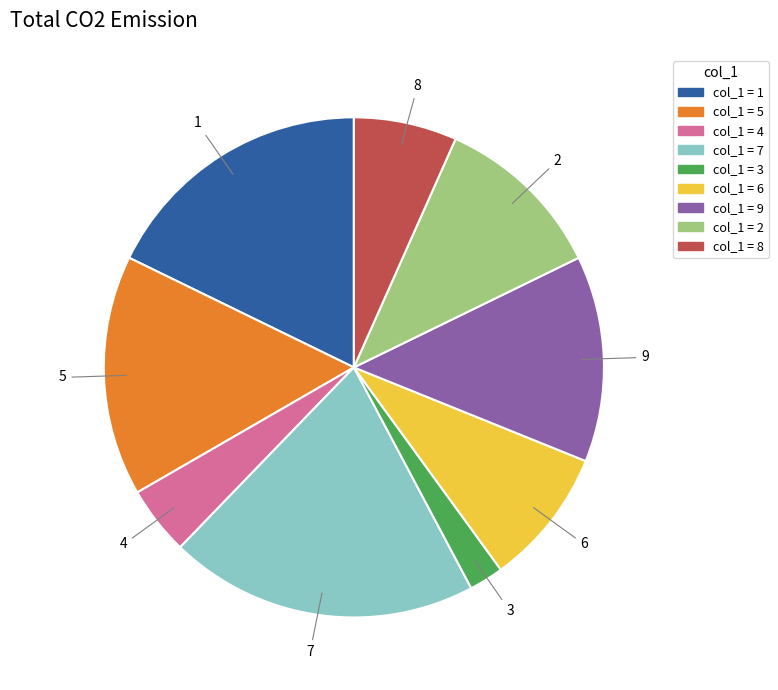

Combined, do 6 and 5 account for over 50%?

No